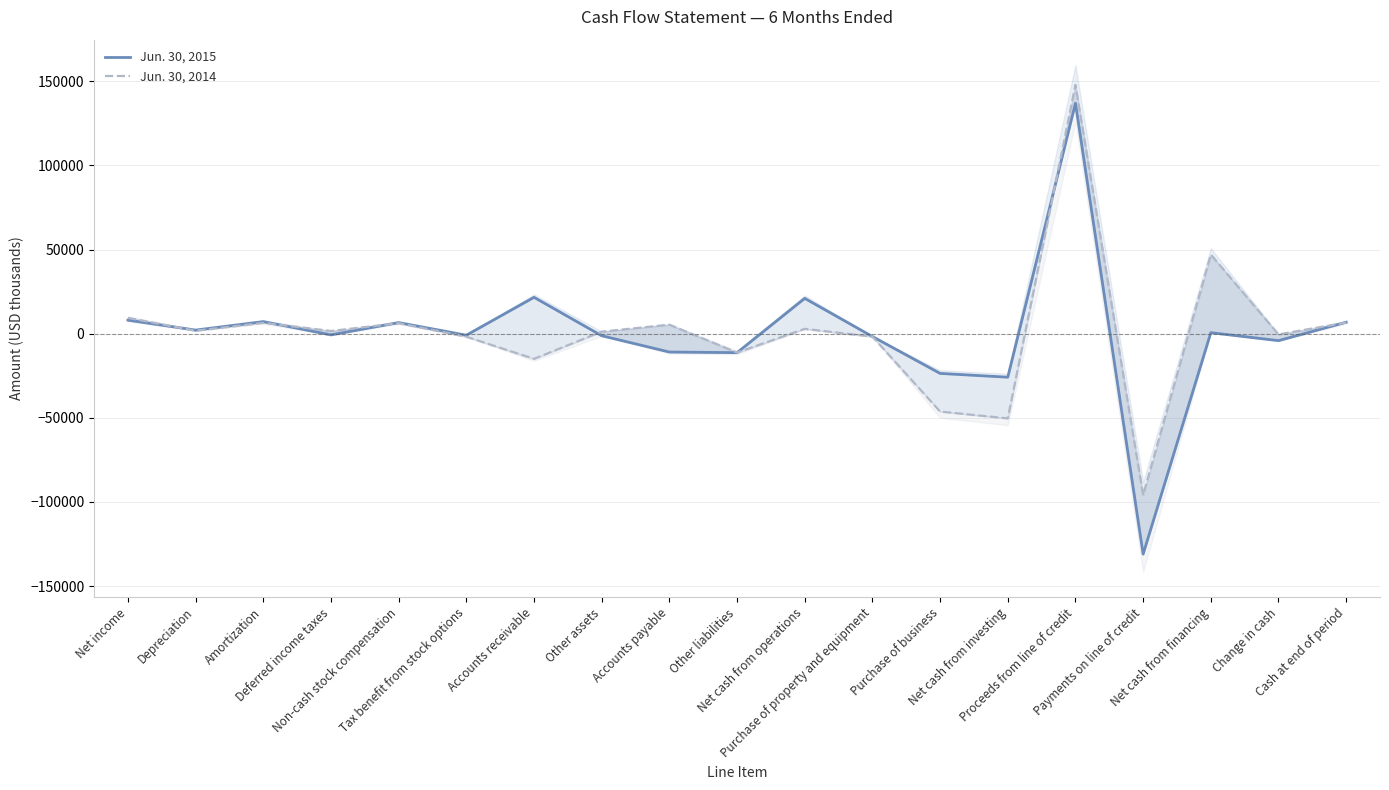

What value does the Jun. 30, 2014 series have at Proceeds from line of credit, to the nearest 100?

147900